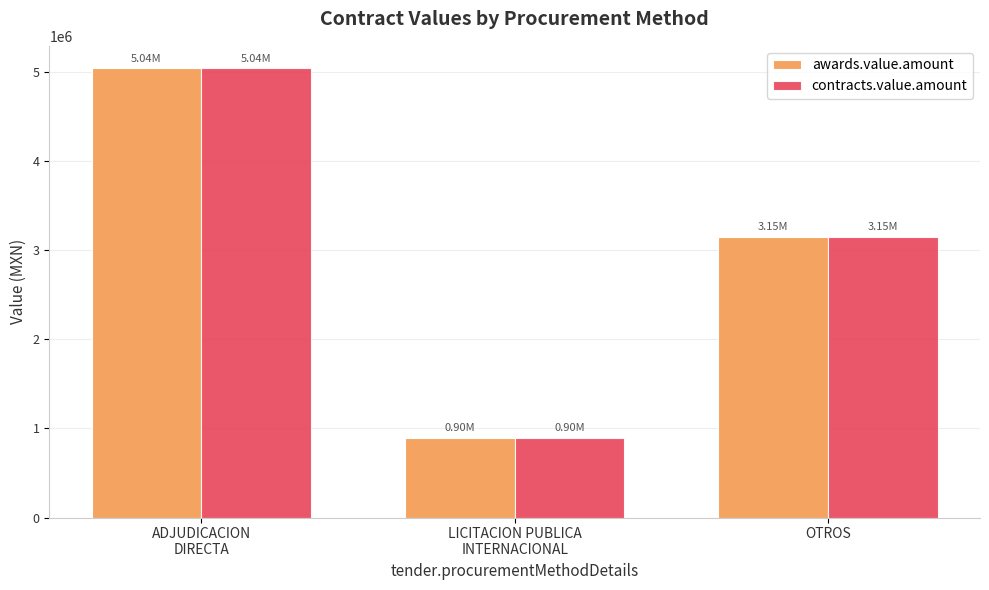

At which category is the sum across all series the highest?

ADJUDICACION
DIRECTA